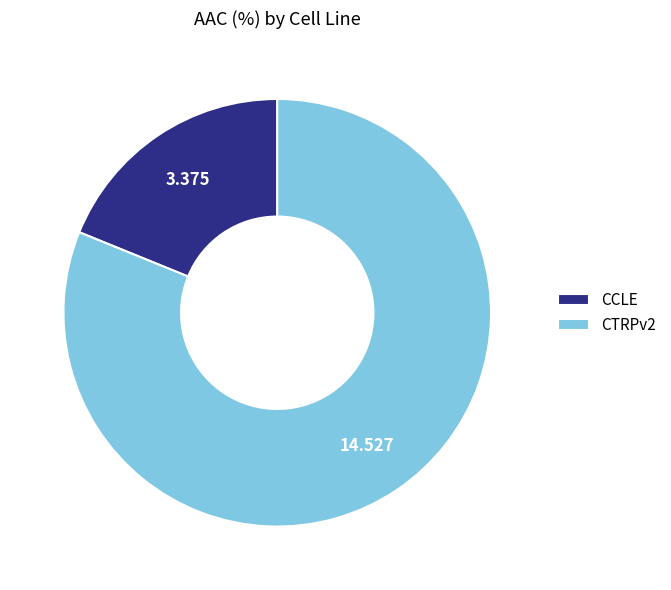

Is the sum of CTRPv2 and CCLE greater than half?

Yes